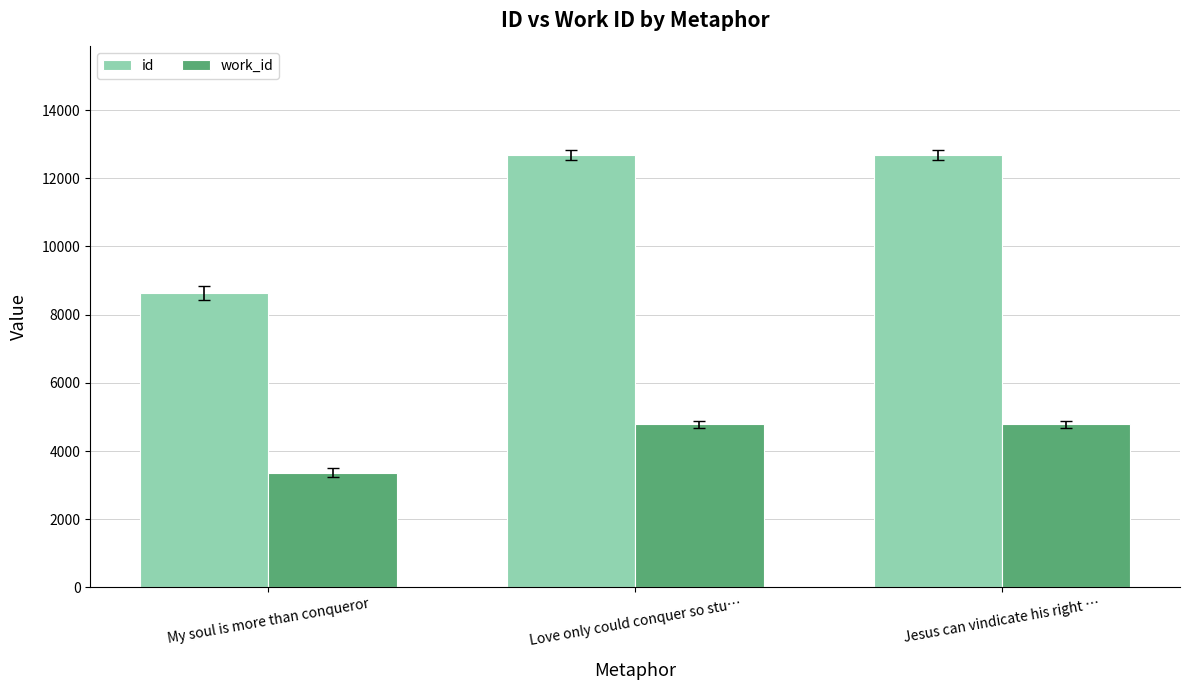

What is the label of the 3rd bar from the right?

My soul is more than conqueror